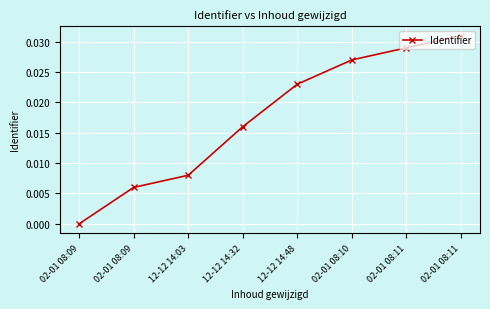

Reading left to right, what are all the values shown in this chart?

02-01 08:09=0.0	02-01 08:09=0.0	12-12 14:03=0.0	12-12 14:32=0.0	12-12 14:48=0.0	02-01 08:10=0.0	02-01 08:11=0.0	02-01 08:11=0.0